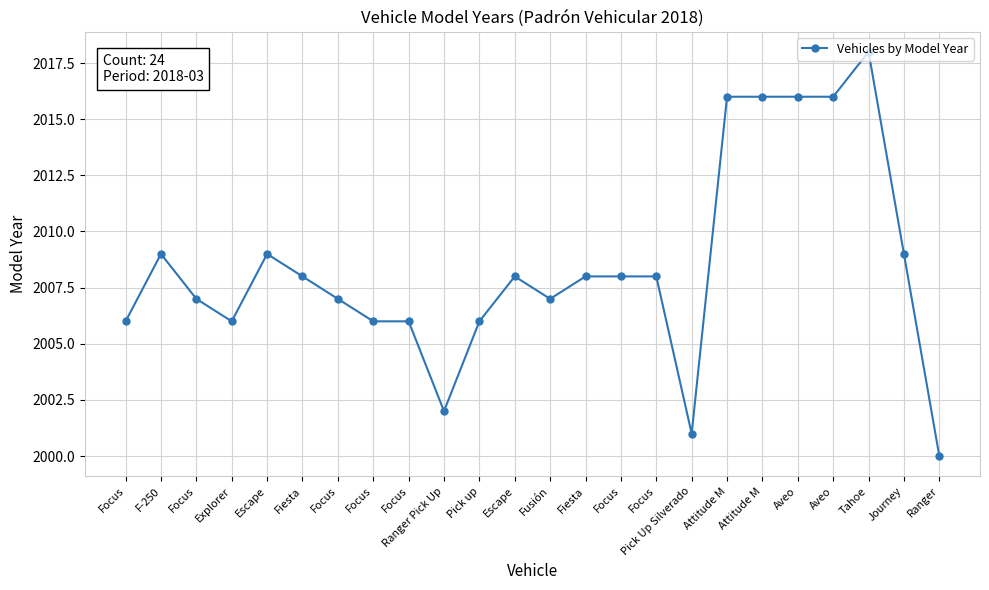

How many series are shown in this chart?

1